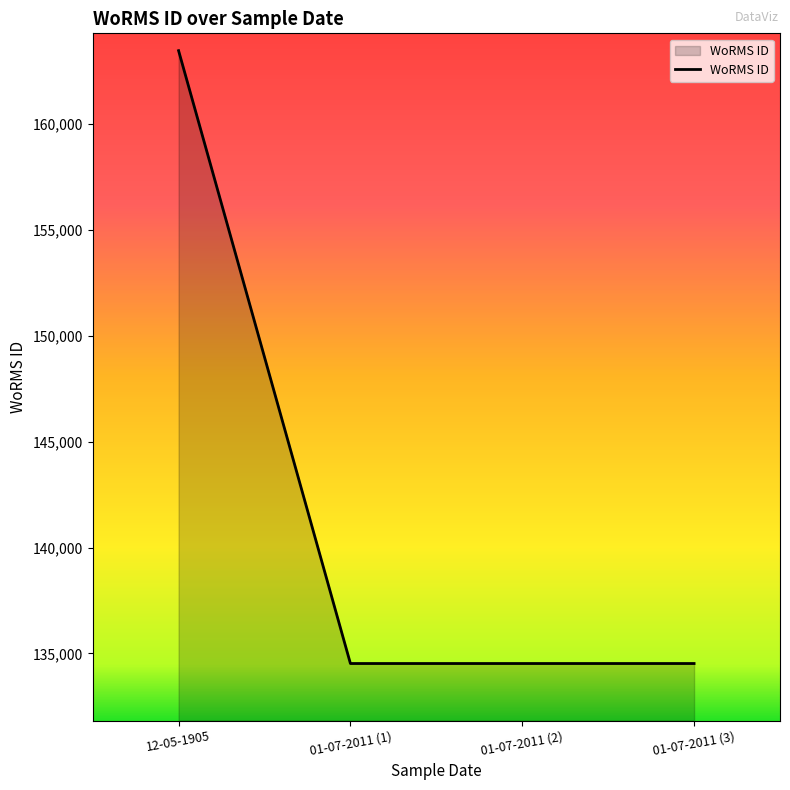

What is the approximate value at 12-05-1905?

163447